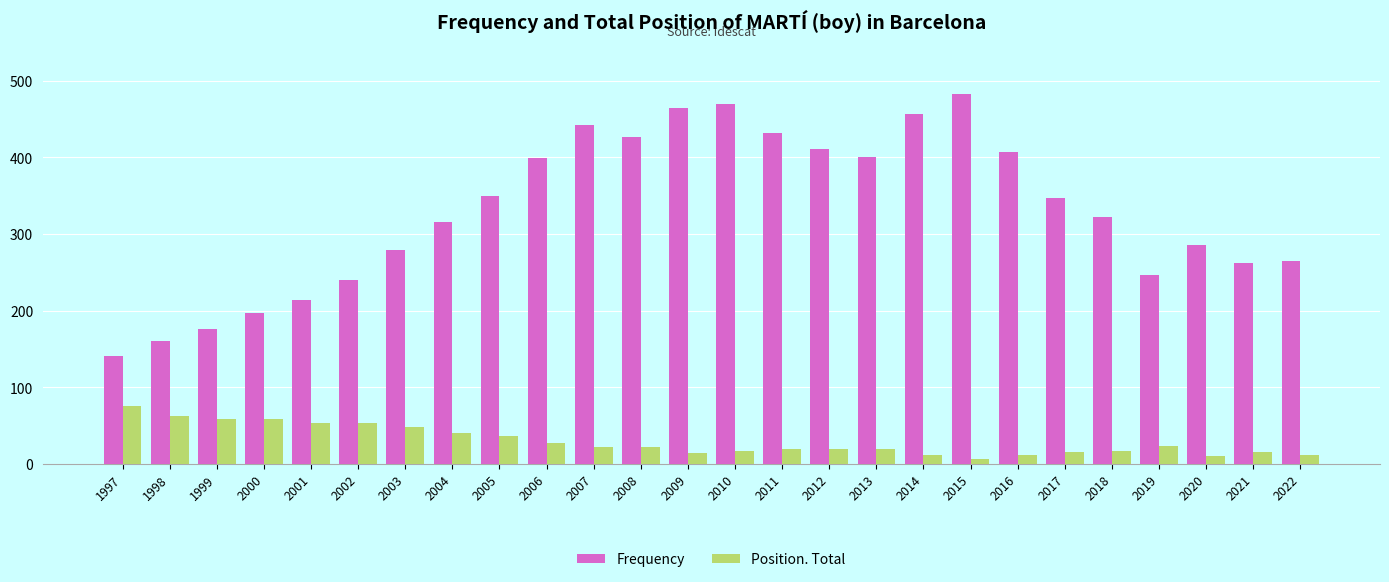

What is the sum of the Position. Total values at 2016 and 2018?

29